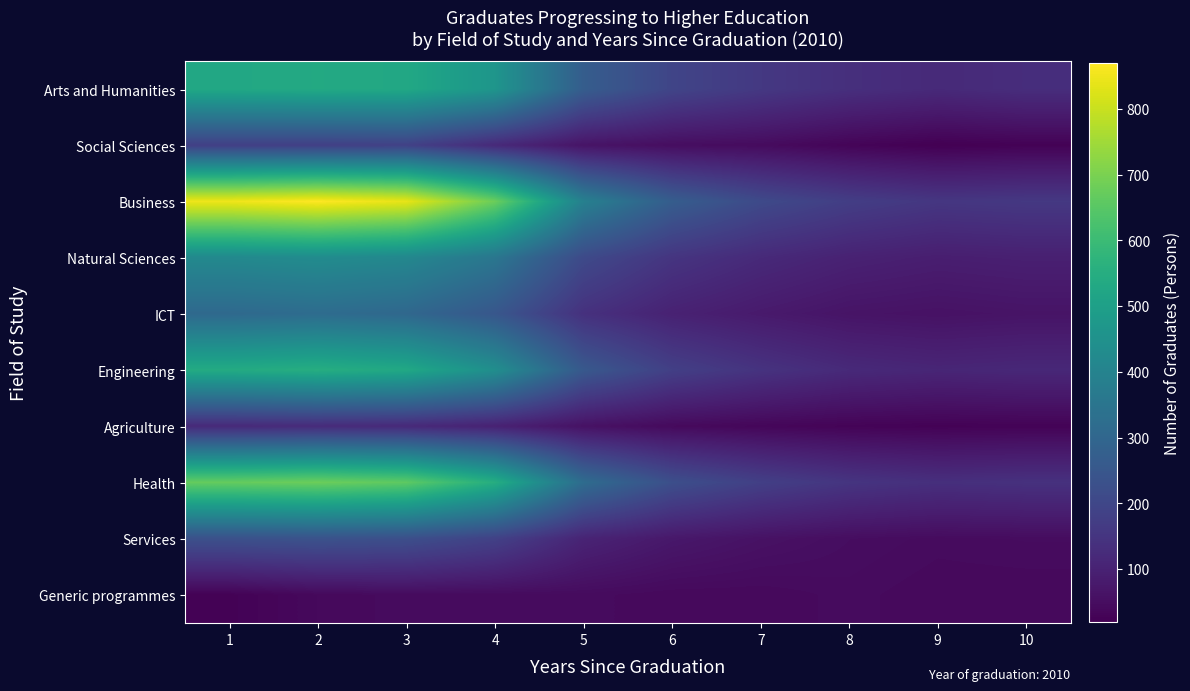

What is the total value across all series at 9?

800